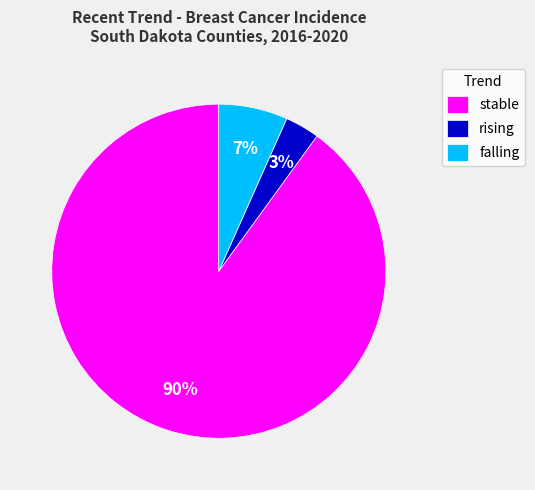

Between falling and rising, which is larger?

falling